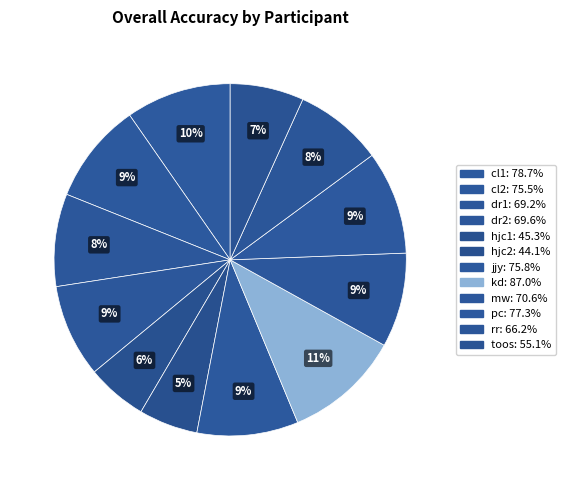

True or false: dr1 accounts for 8% of the total.

True